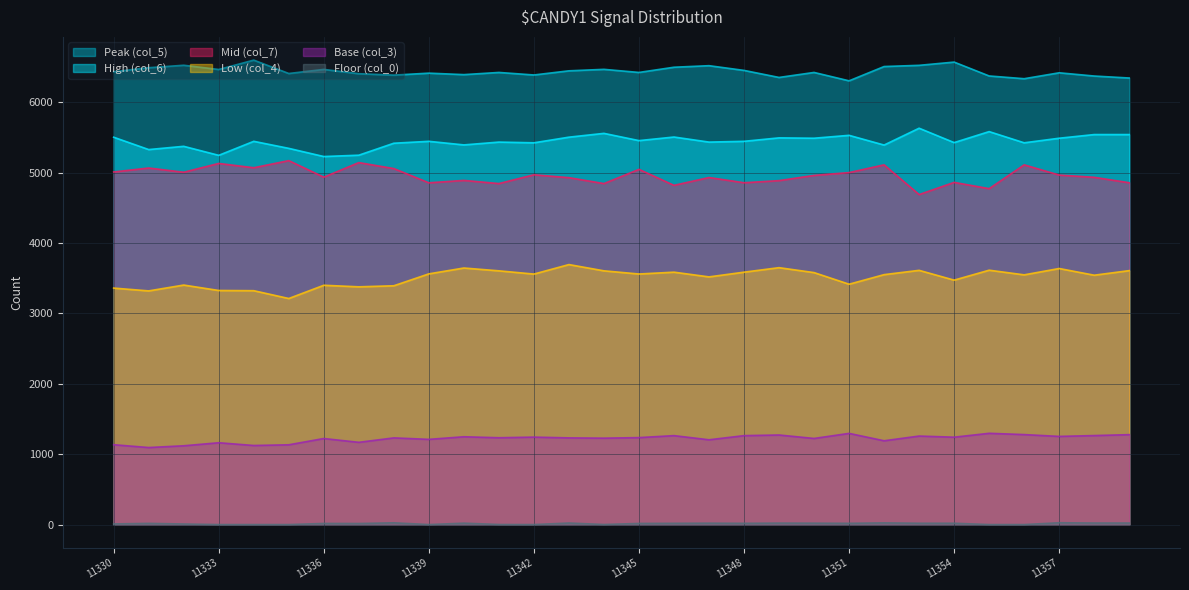

What is the lowest value of the Base (col_3) series?

1095